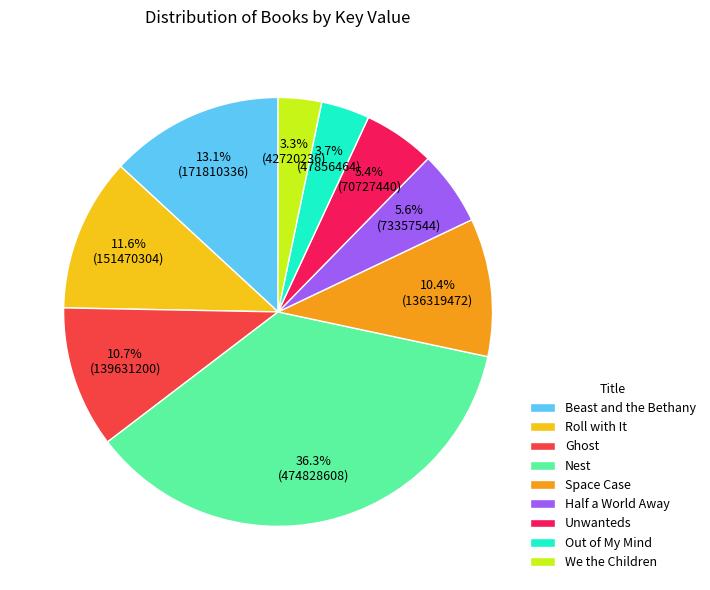

Do Out of My Mind and Unwanteds together represent more than half of the pie?

No